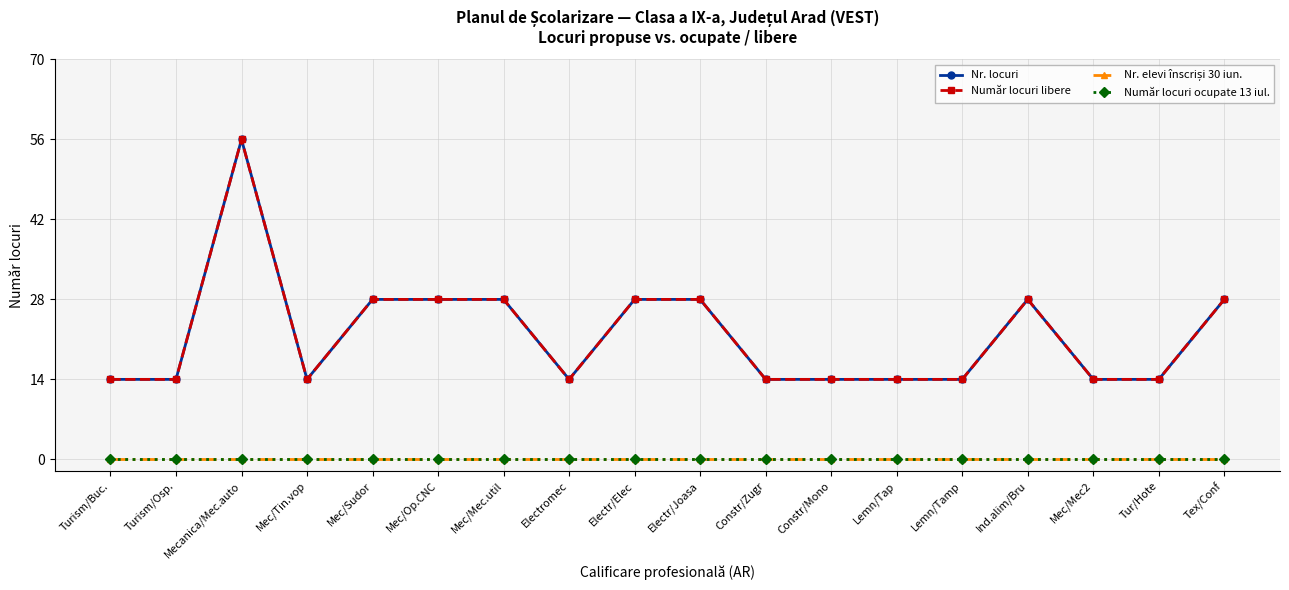

Is this an area chart (filled region under the line)?

No